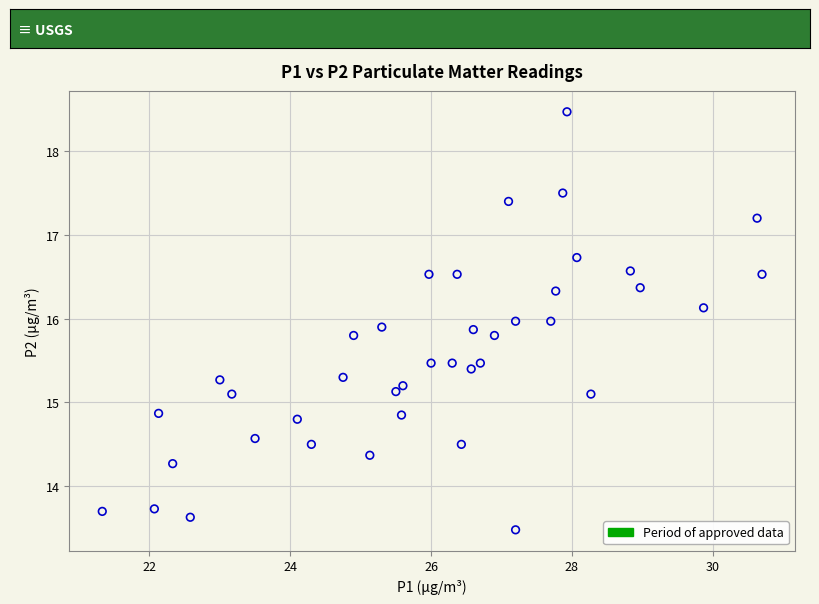

What is the range of Y values (max minus min)?

5.0